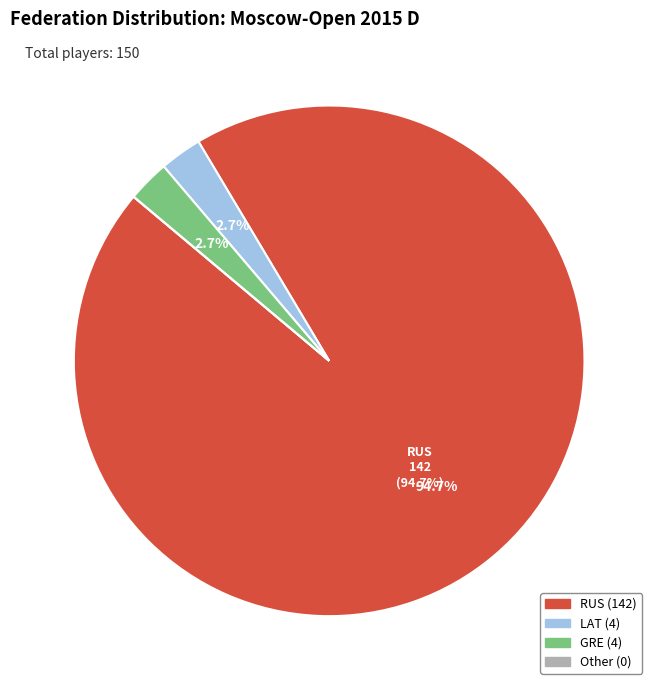

Is the sum of GRE and LAT greater than half?

No